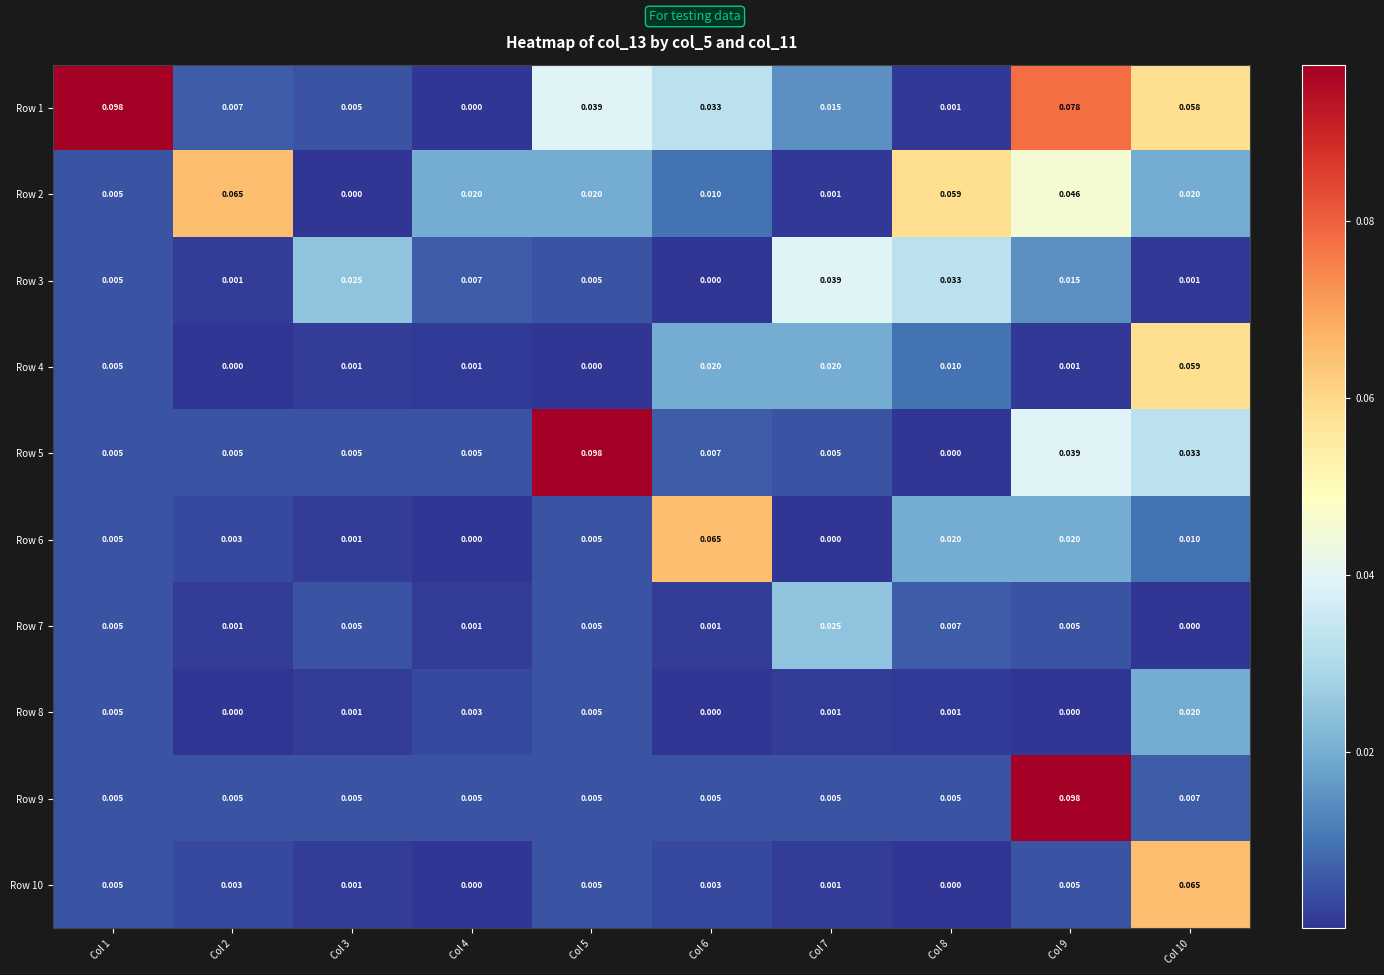

Is the value of Row 8 at Col 10 greater than the value of Row 3 at Col 9?

Yes